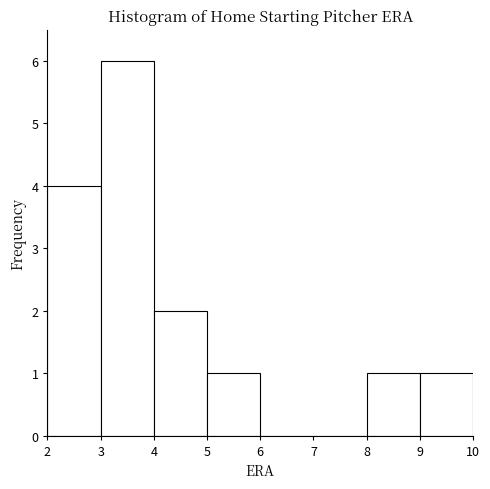

What is the height of the bar covering 2 to 3 on the x-axis? The values are not printed on the chart, so give them approximately, as read against the axis.

4